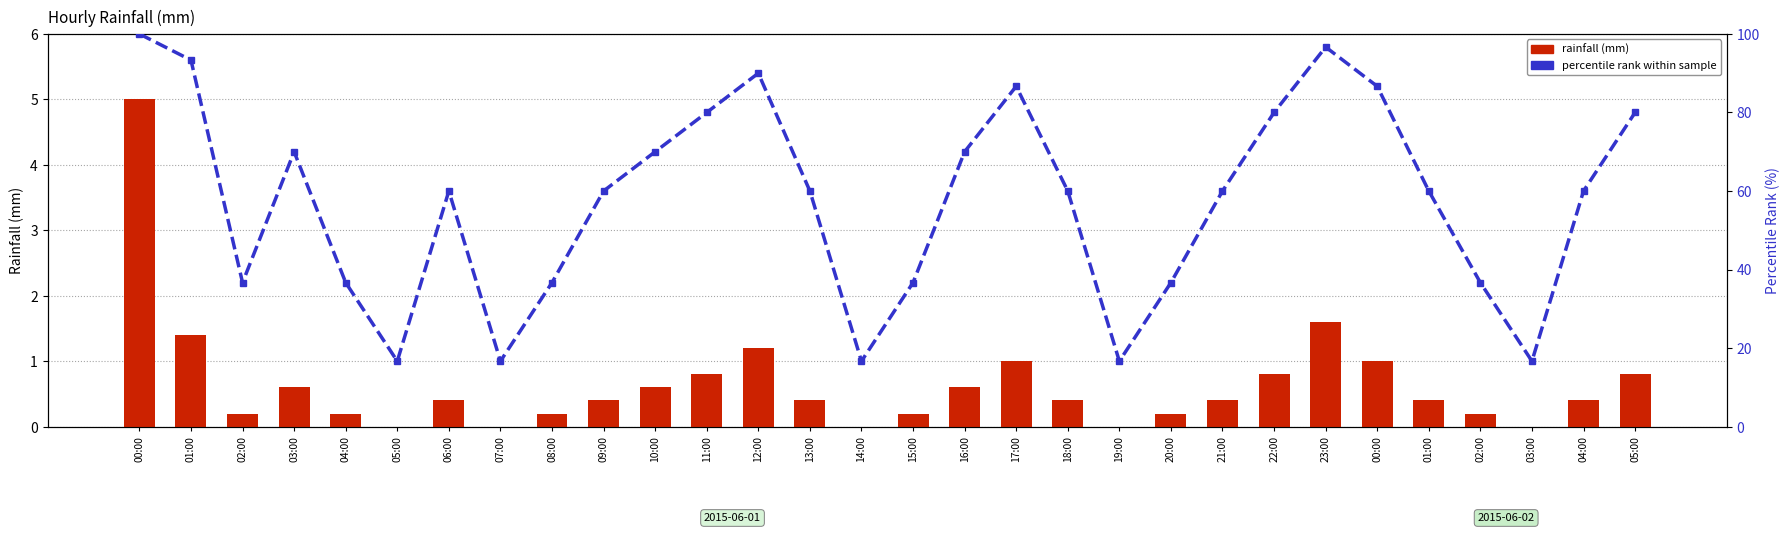

At which label is rainfall (mm) closest to 2?

23:00